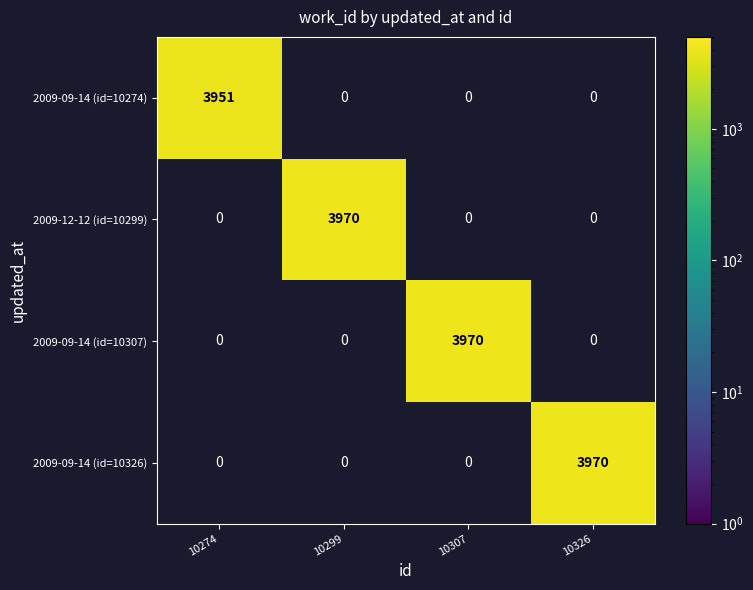

How many categories are shown in the chart?

4